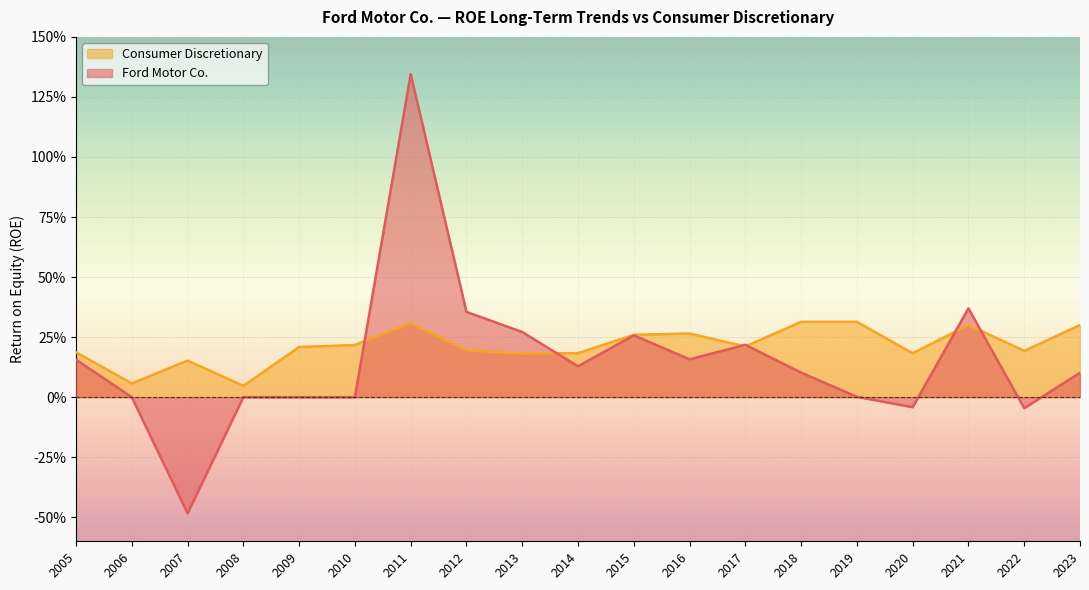

After their last crossing, which series has the higher values: Ford Motor Co. or Consumer Discretionary?

Consumer Discretionary